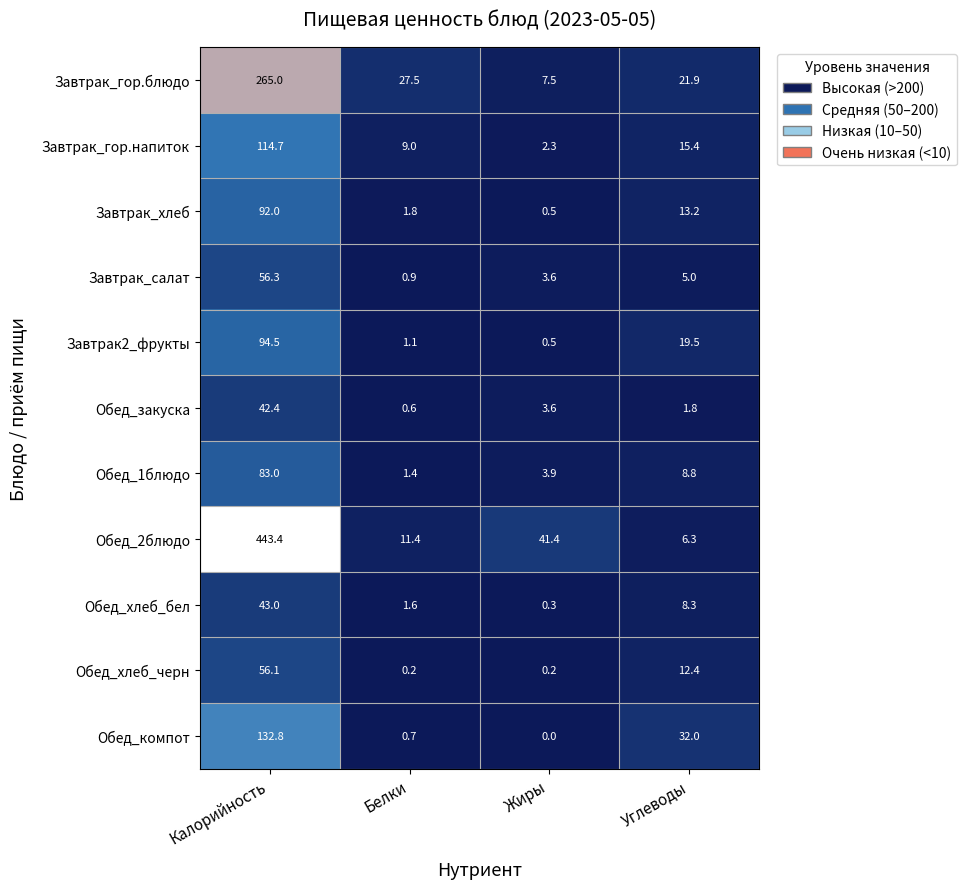

Which series changed the most between Калорийность and Углеводы?

Обед_2блюдо